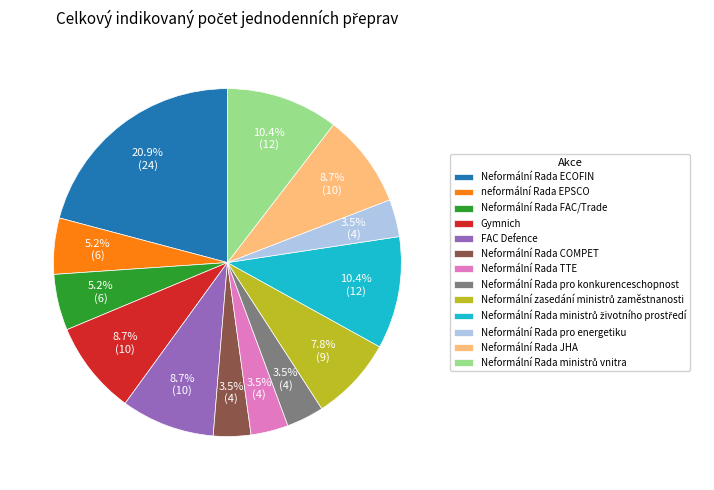

What is the largest slice in the pie chart?

Neformální Rada ECOFIN